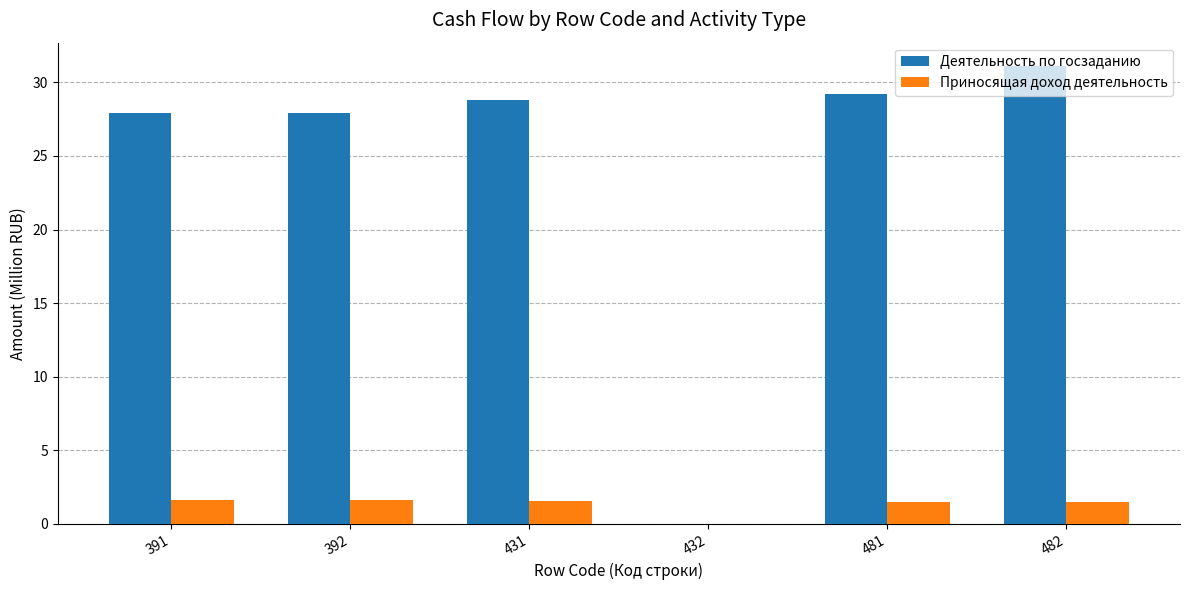

What is the spread (max minus min) of values at 482?

29.7